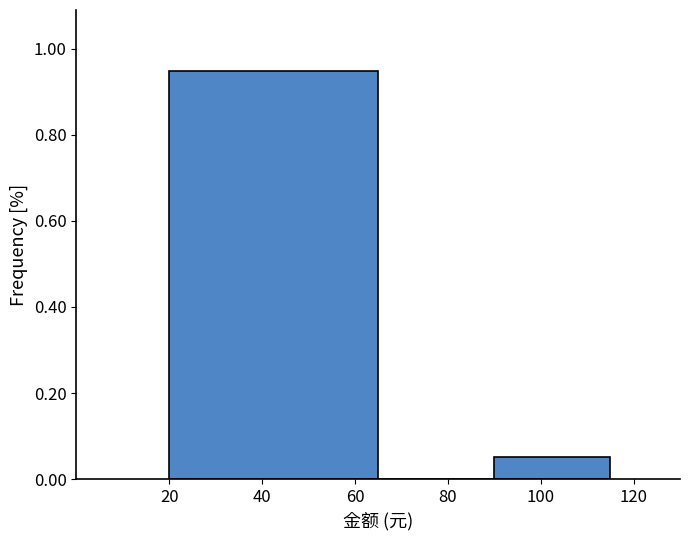

Reading left to right, transcribe this chart: for each bar, give the range it covers on the x-axis and its height. The values are not printed on the chart, so give them approximately, as read against the axis.

20 to 65: 0.94
65 to 90: 0
90 to 115: 0.06